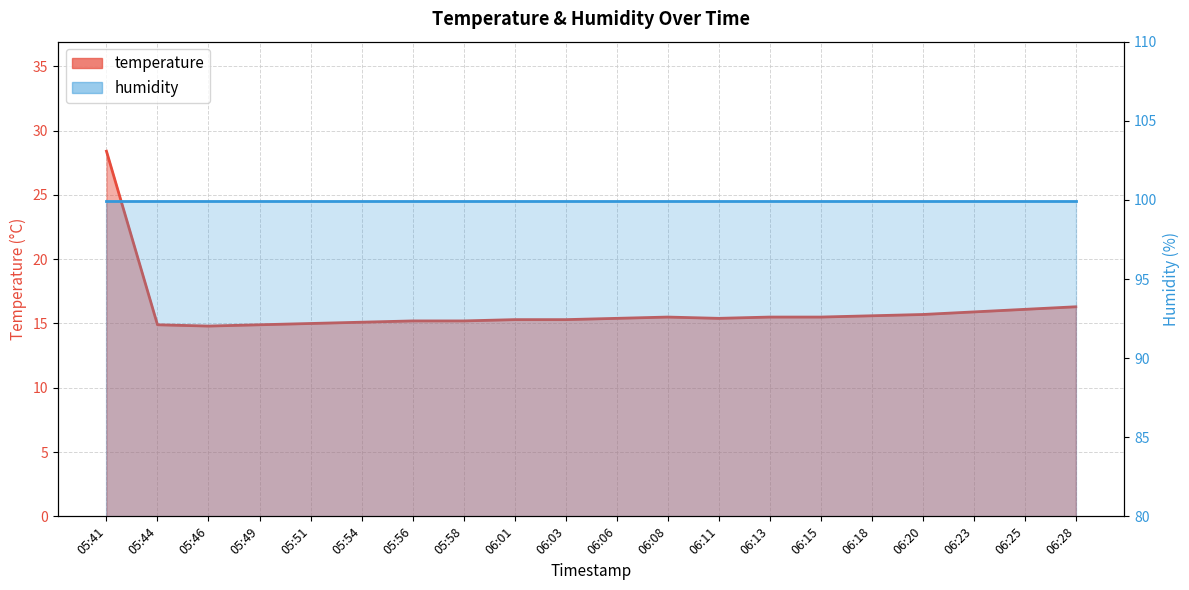

Rank the categories by value from lowest to highest.

05:46, 05:44, 05:49, 05:51, 05:54, 05:56, 05:58, 06:01, 06:03, 06:06, 06:11, 06:08, 06:13, 06:15, 06:18, 06:20, 06:23, 06:25, 06:28, 05:41